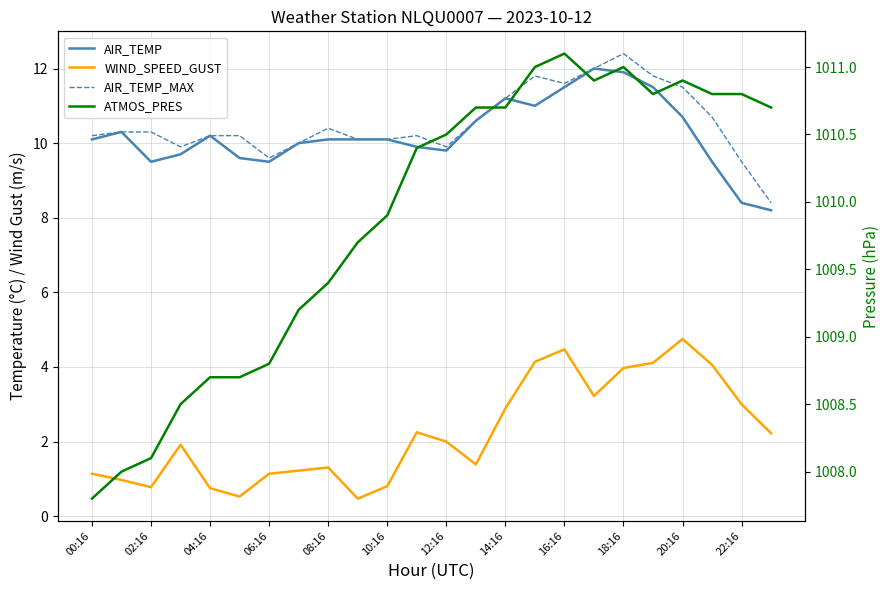

Reading right to left, list all the values displayed in this chart.

AIR_TEMP: 8.2	8.4	9.5	10.7	11.5	11.9	12.0	11.5	11.0	11.2	10.6	9.8	9.9	10.1	10.1	10.1	10.0	9.5	9.6	10.2	9.7	9.5	10.3	10.1
WIND_SPEED_GUST: 2.2	3.0	4.1	4.8	4.1	4.0	3.2	4.5	4.1	2.9	1.4	2.0	2.2	0.8	0.5	1.3	1.2	1.1	0.5	0.8	1.9	0.8	1.0	1.1
AIR_TEMP_MAX: 8.4	9.5	10.7	11.5	11.8	12.4	12.0	11.6	11.8	11.2	10.6	9.9	10.2	10.1	10.1	10.4	10.0	9.6	10.2	10.2	9.9	10.3	10.3	10.2
ATMOS_PRES: 1010.7	1010.8	1010.8	1010.9	1010.8	1011.0	1010.9	1011.1	1011.0	1010.7	1010.7	1010.5	1010.4	1009.9	1009.7	1009.4	1009.2	1008.8	1008.7	1008.7	1008.5	1008.1	1008.0	1007.8